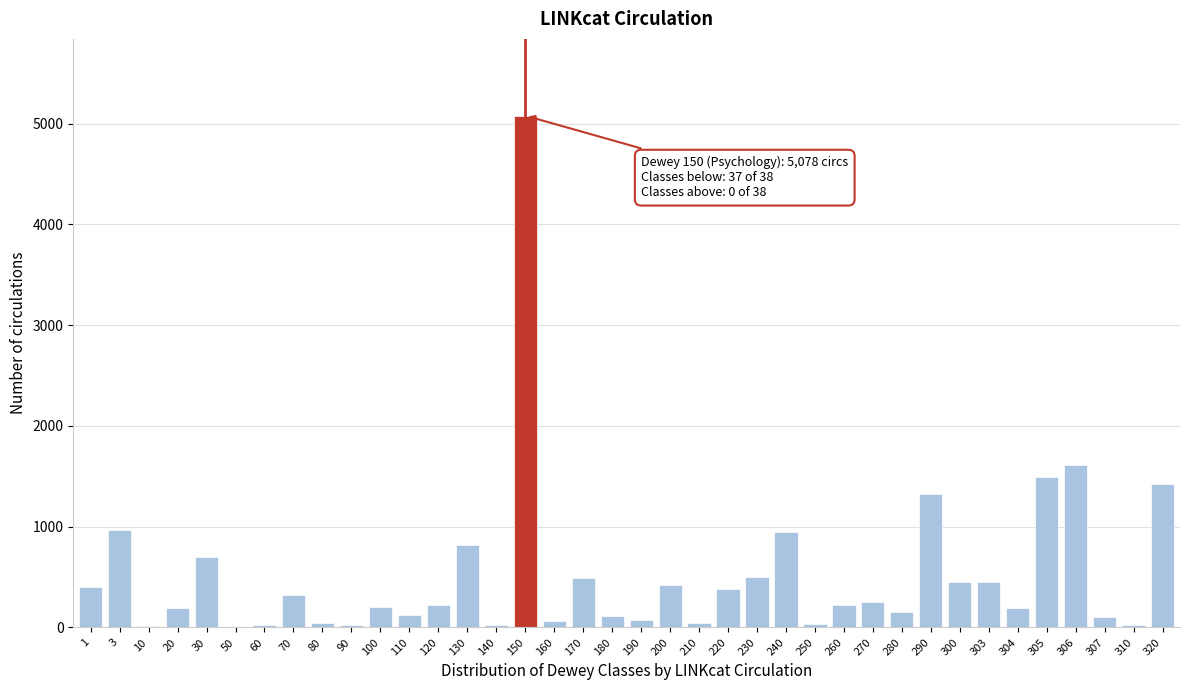

What is the sum of all values?

19959